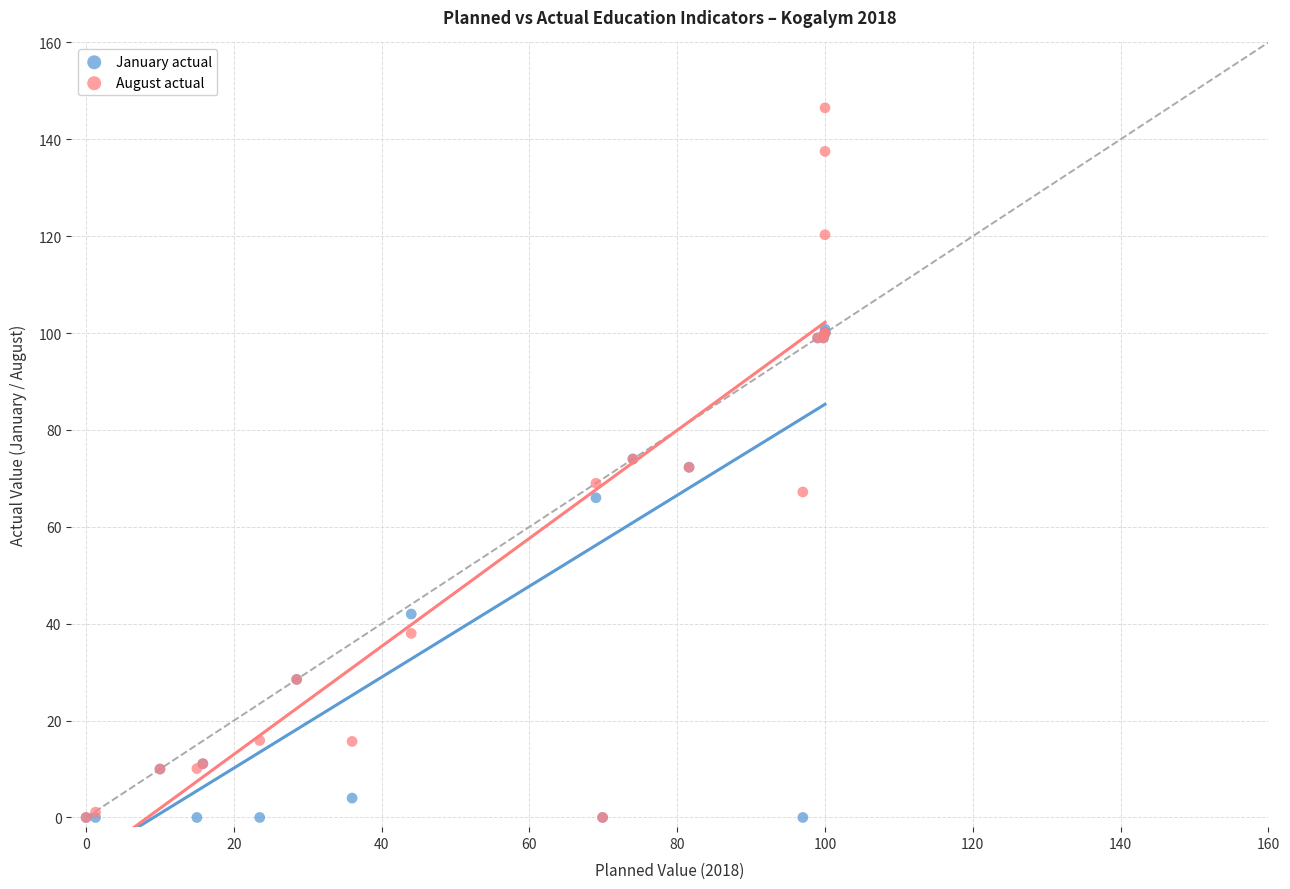

Which series has the widest spread of Y values?

August actual